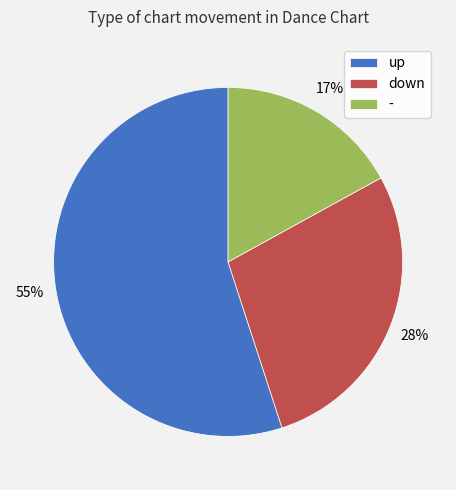

Which slice is the smallest?

-